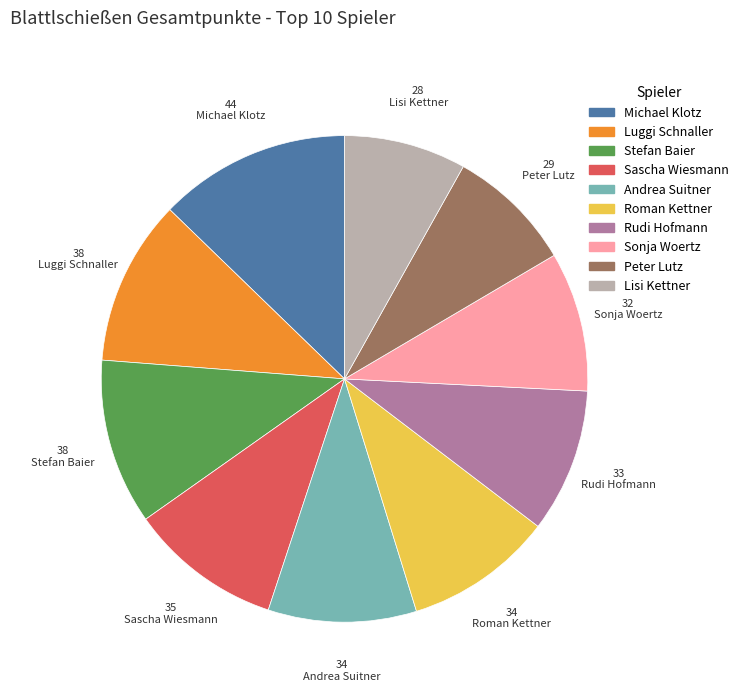

Does Luggi Schnaller account for over 50% of the chart?

No